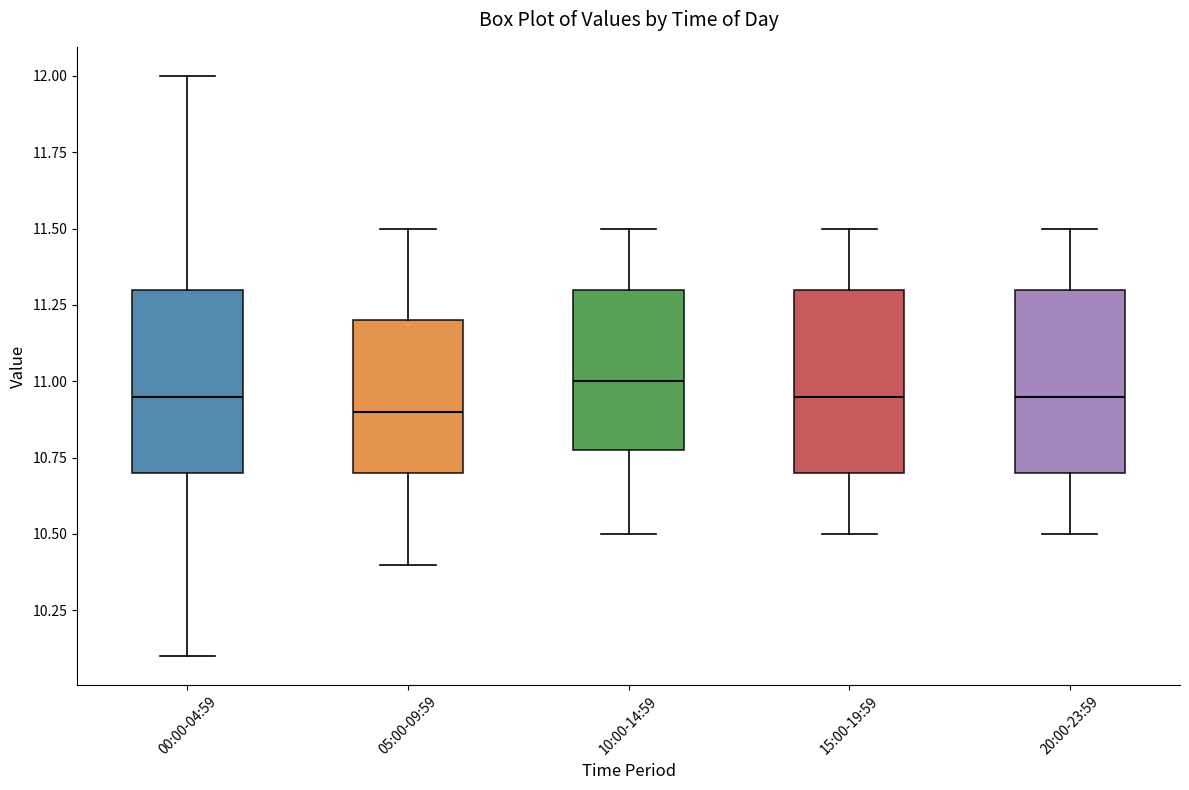

Where does the median line of the box for 00:00-04:59 sit on the y-axis? The values are not printed on the chart, so give them approximately, as read against the axis.

10.95